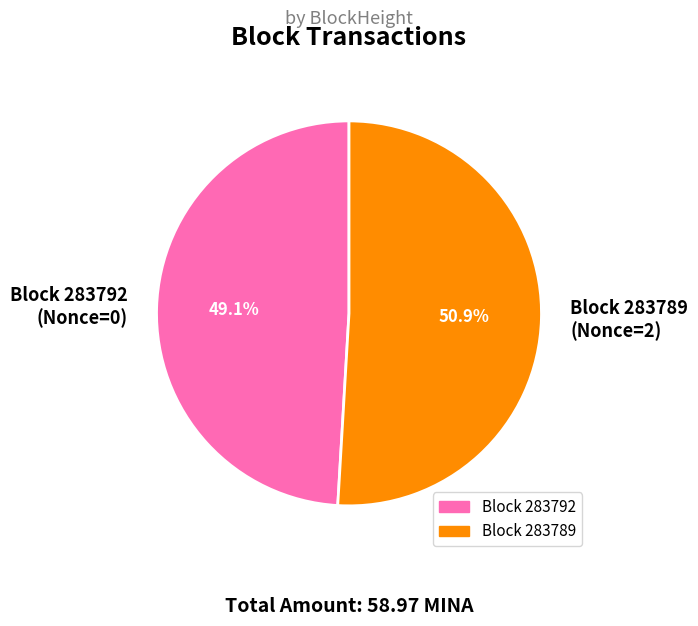

Which slice is the largest?

Block 283789 (Nonce=2)